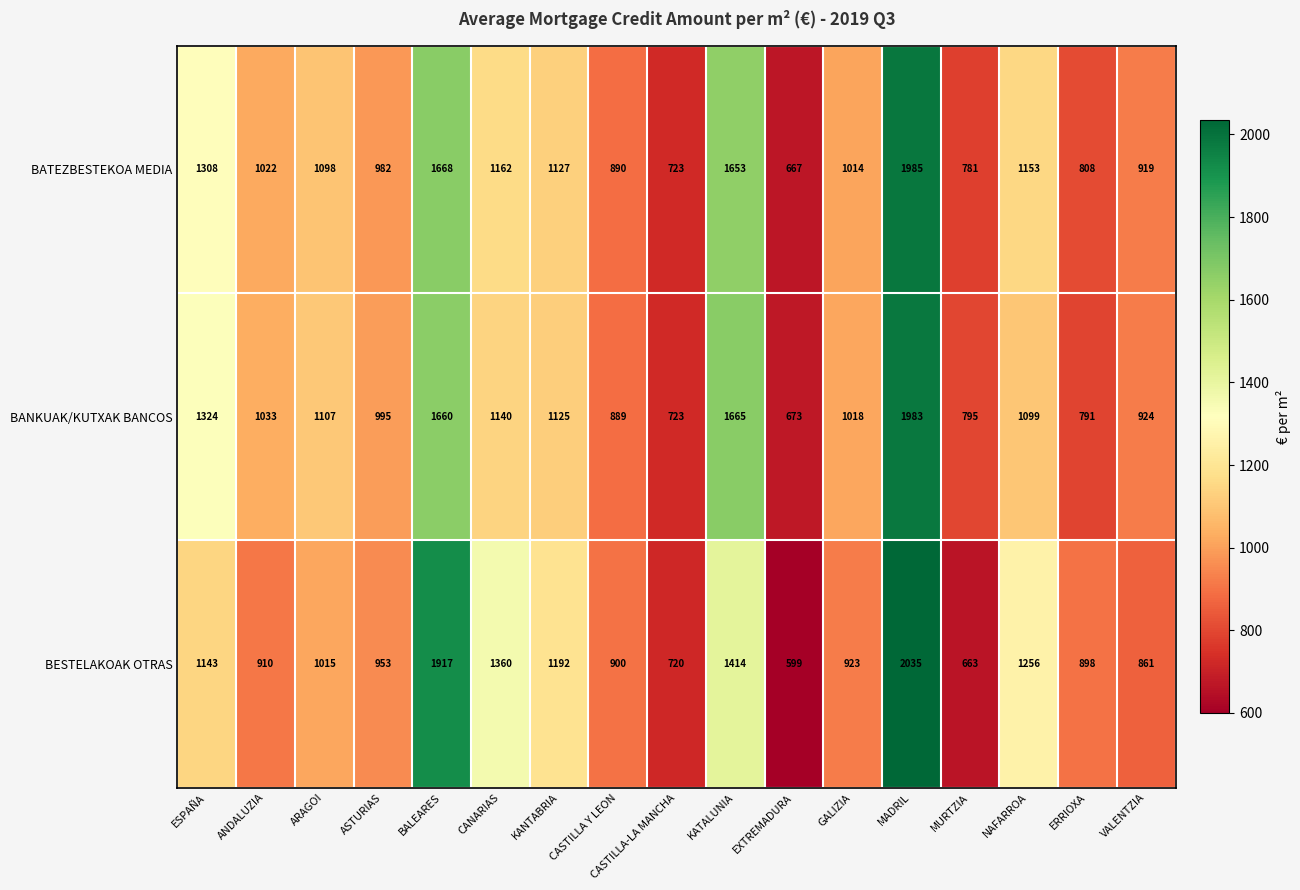

What is the smallest value displayed?

599